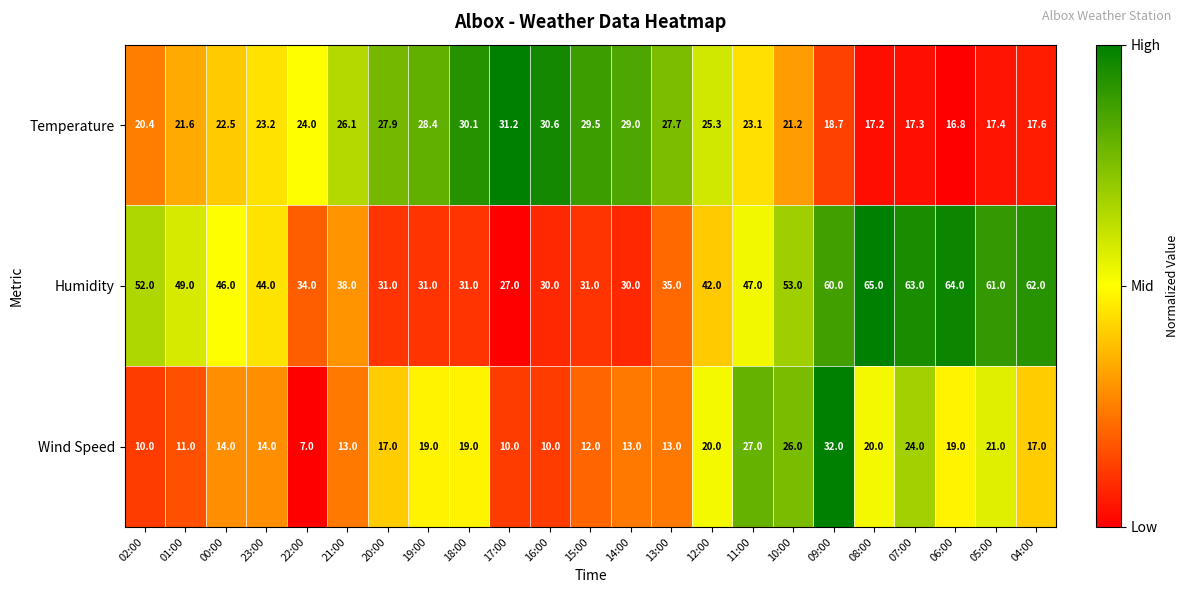

Is it true that Wind Speed equals 6.2 at 16:00?

False